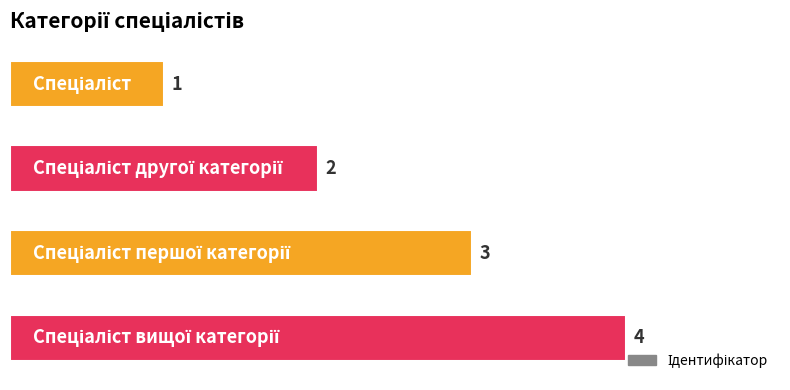

Are the bars horizontal?

Yes